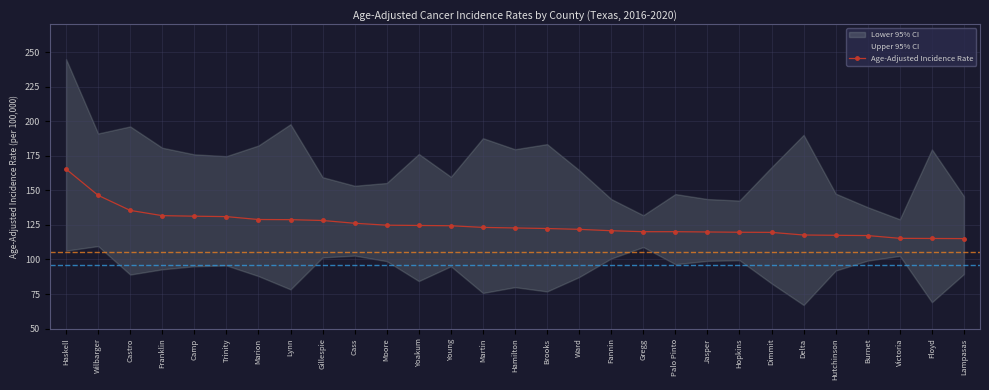

Is it true that the value at Burnet is 117.3?

True